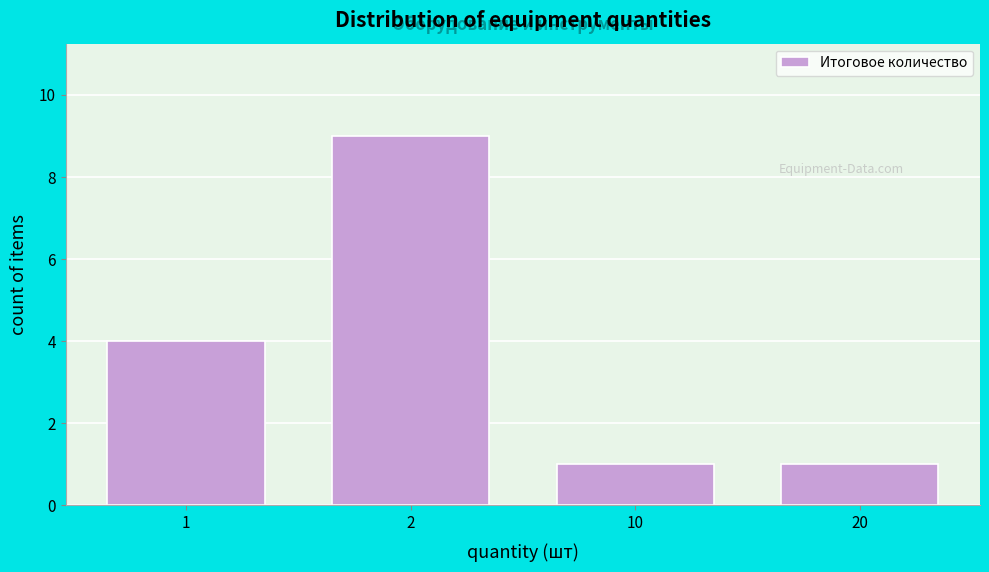

Reading left to right, list all the values displayed in this chart.

4	9	1	1